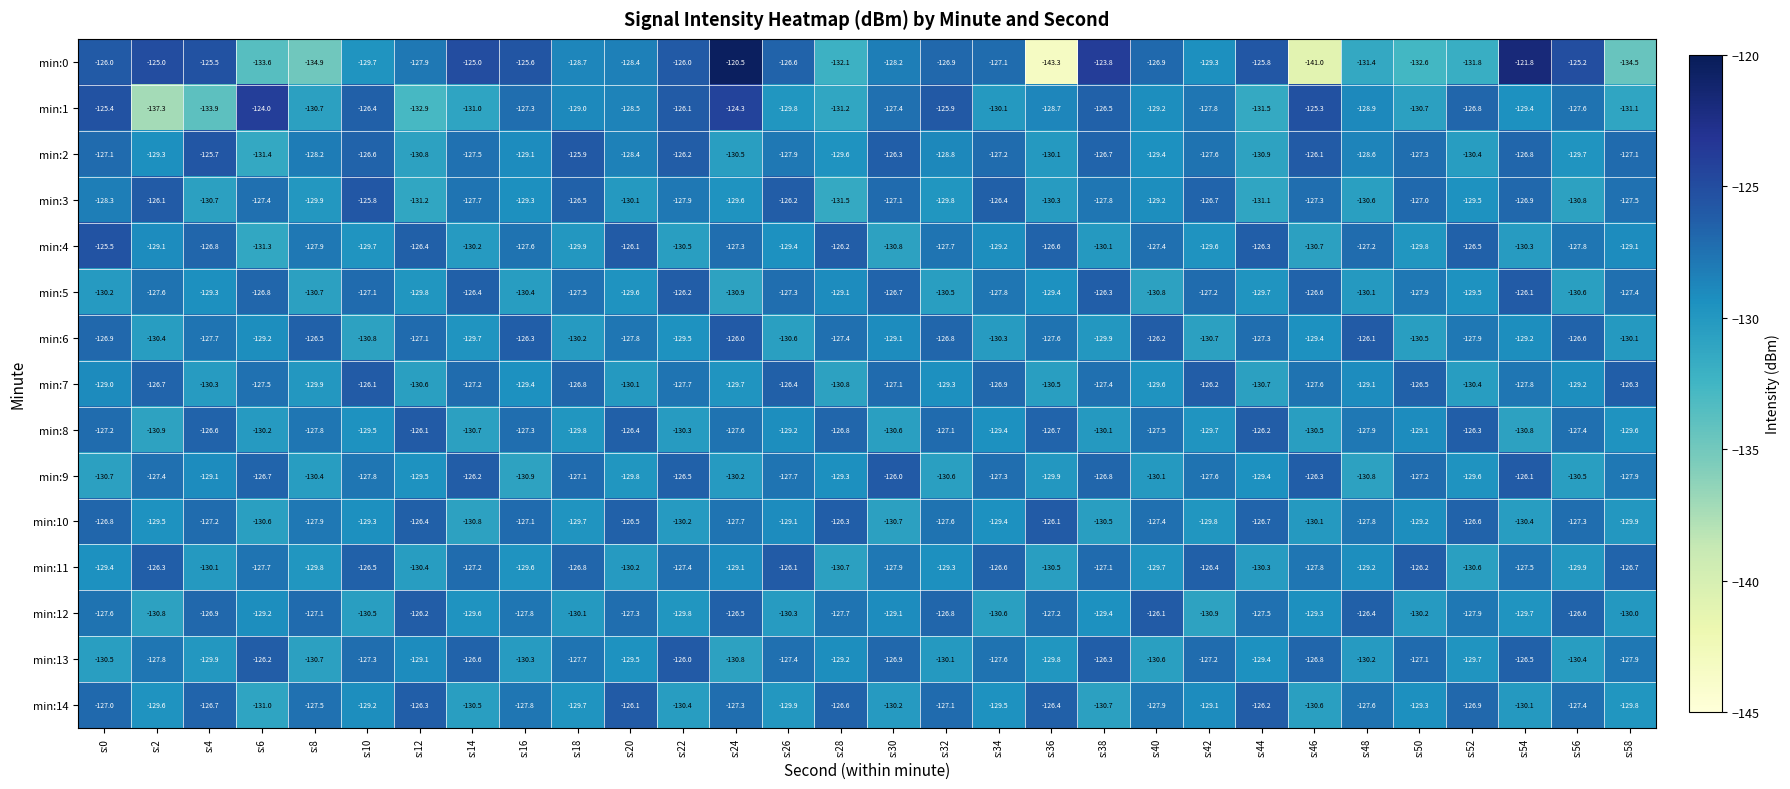

What is the difference between the maximum and minimum values in the min:3 series?

5.7